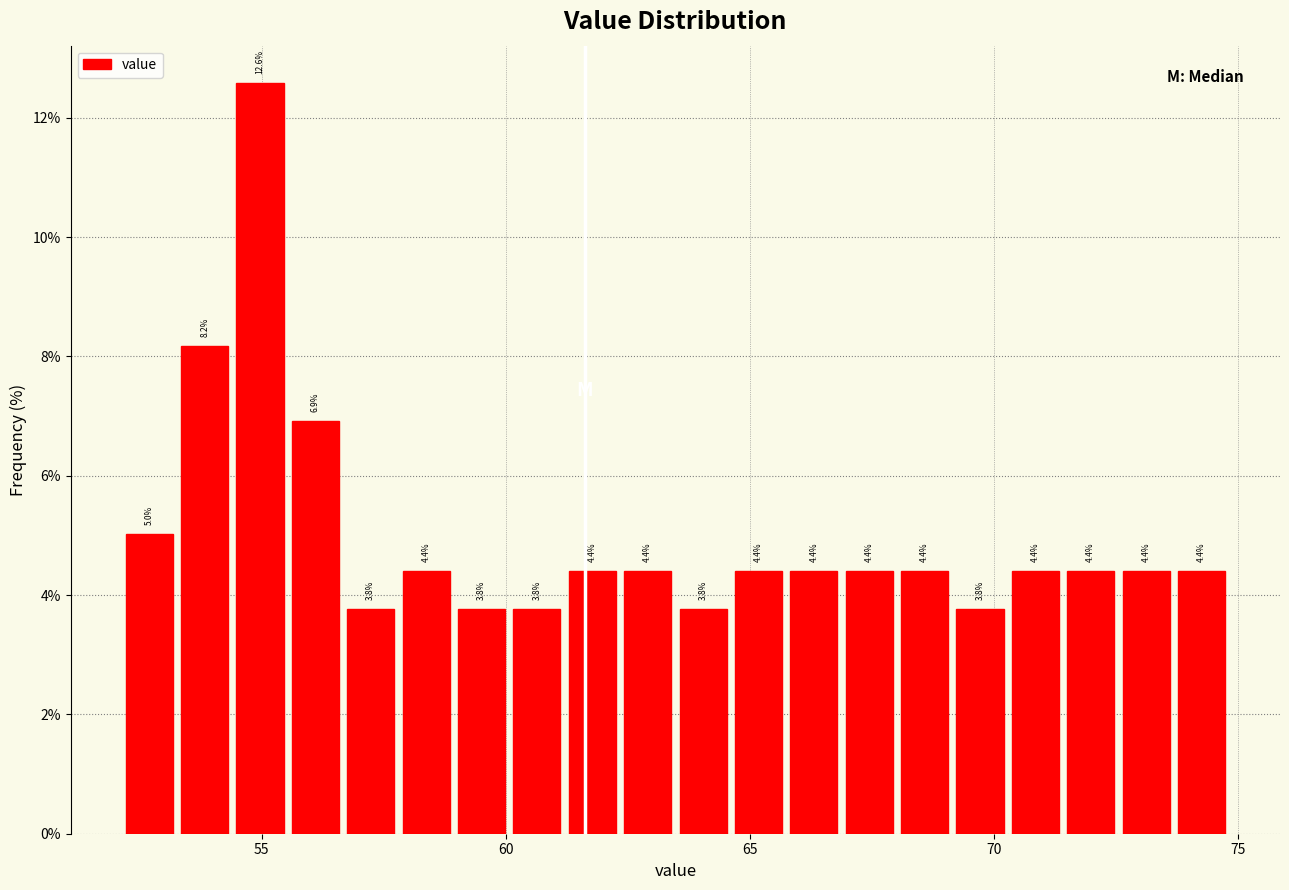

Around what value on the x-axis is the tallest bar? Give the approximate position of its centre, as read against the axis.

55.0